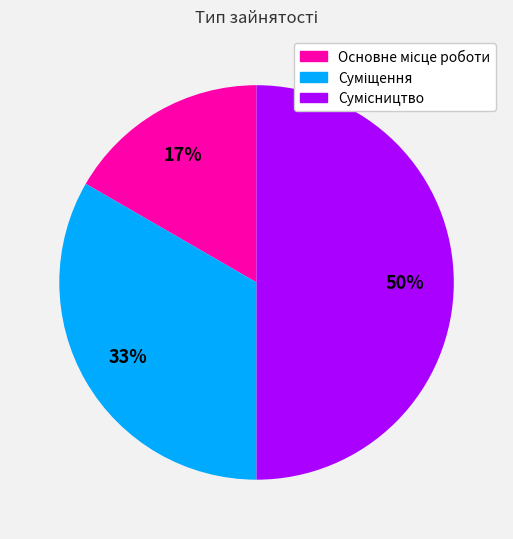

To the nearest percent, what is the difference between the largest and smallest slice percentages?

33%